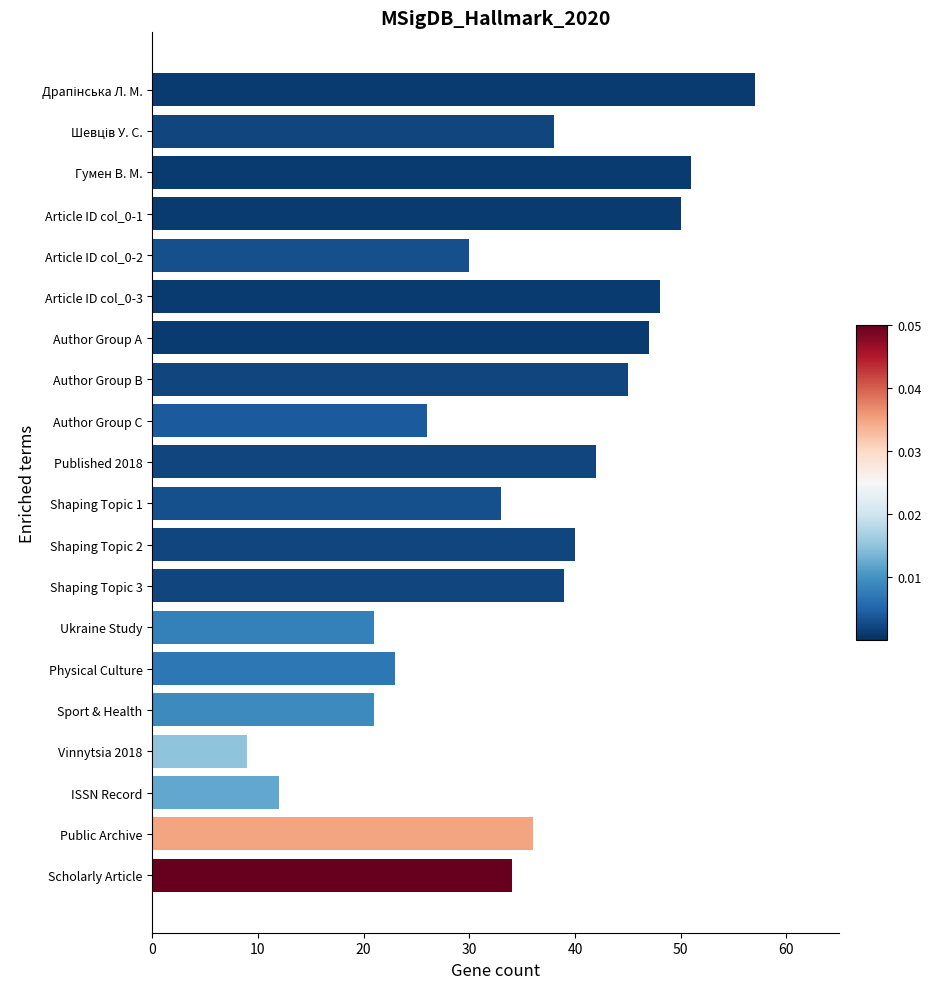

Reading top to bottom, transcribe all the data shown in this chart.

57	38	51	50	30	48	47	45	26	42	33	40	39	21	23	21	9	12	36	34